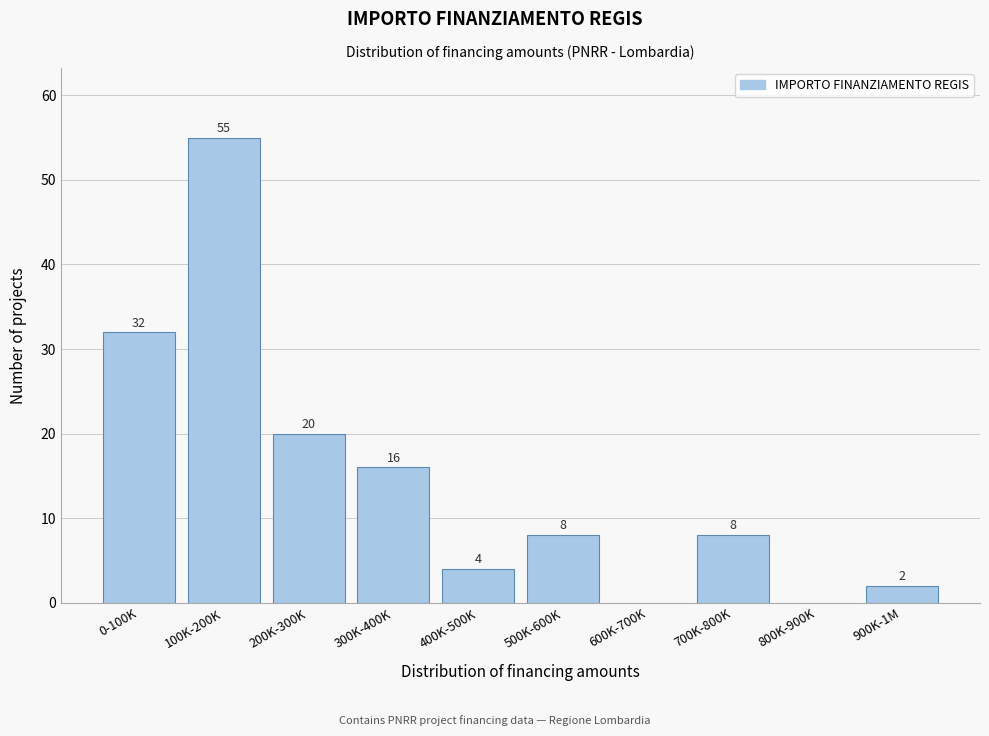

Reading left to right, what are all the values shown in this chart?

0-100K=32	100K-200K=55	200K-300K=20	300K-400K=16	400K-500K=4	500K-600K=8	600K-700K=0	700K-800K=8	800K-900K=0	900K-1M=2